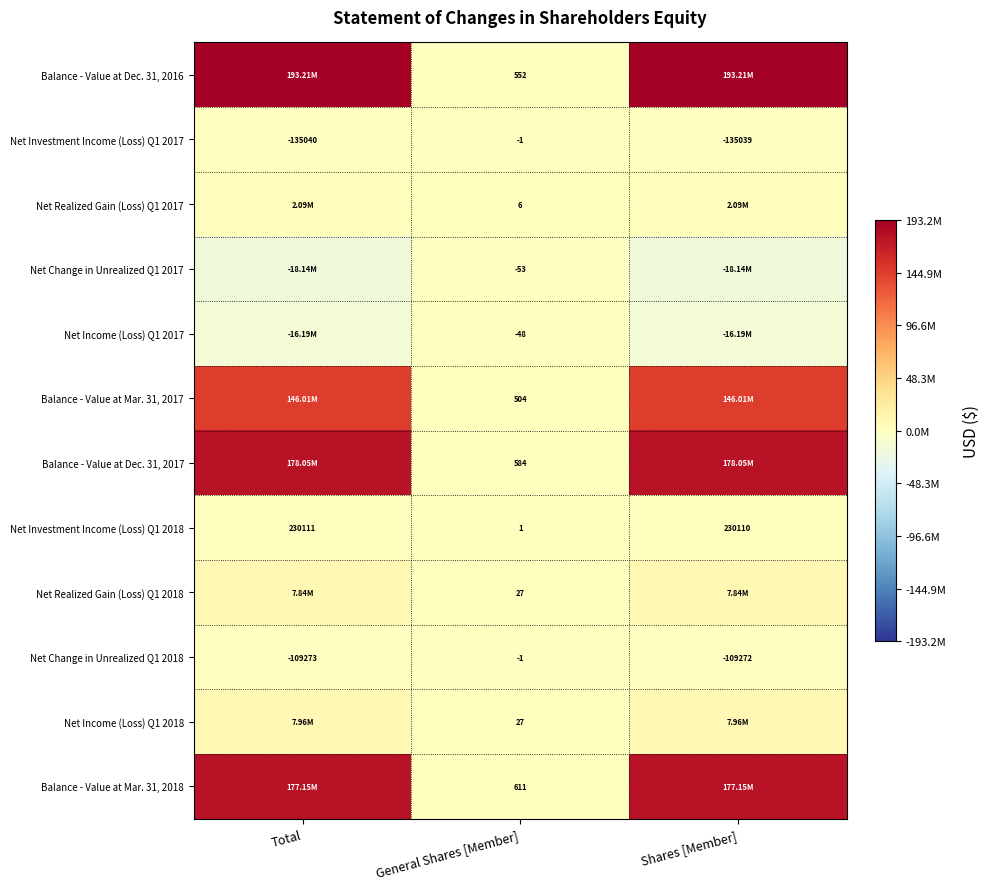

What is the spread (max minus min) of values at General Shares [Member]?

664